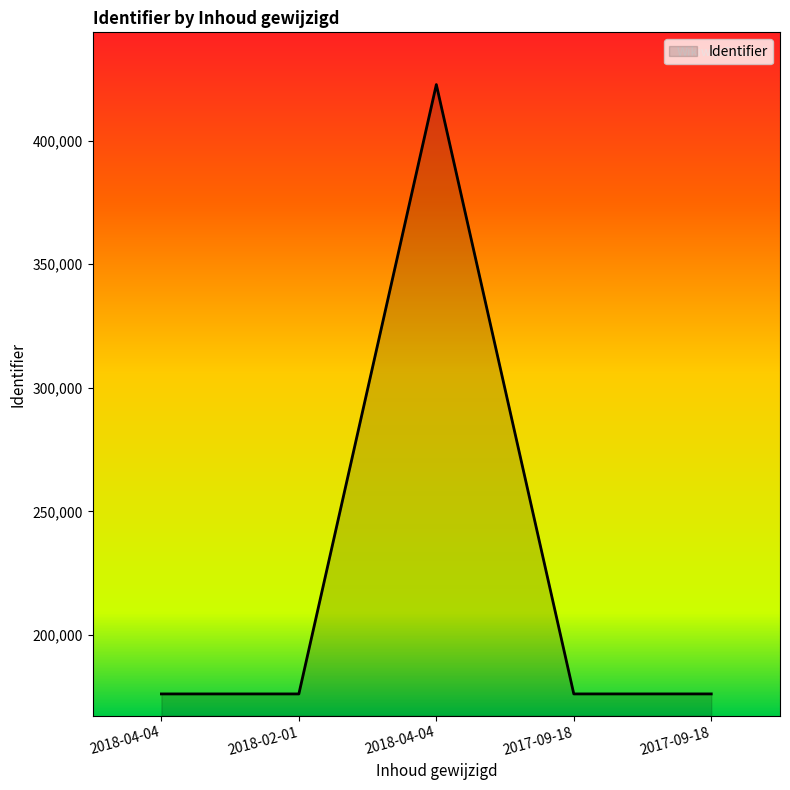

Does the chart have visible grid lines?

No